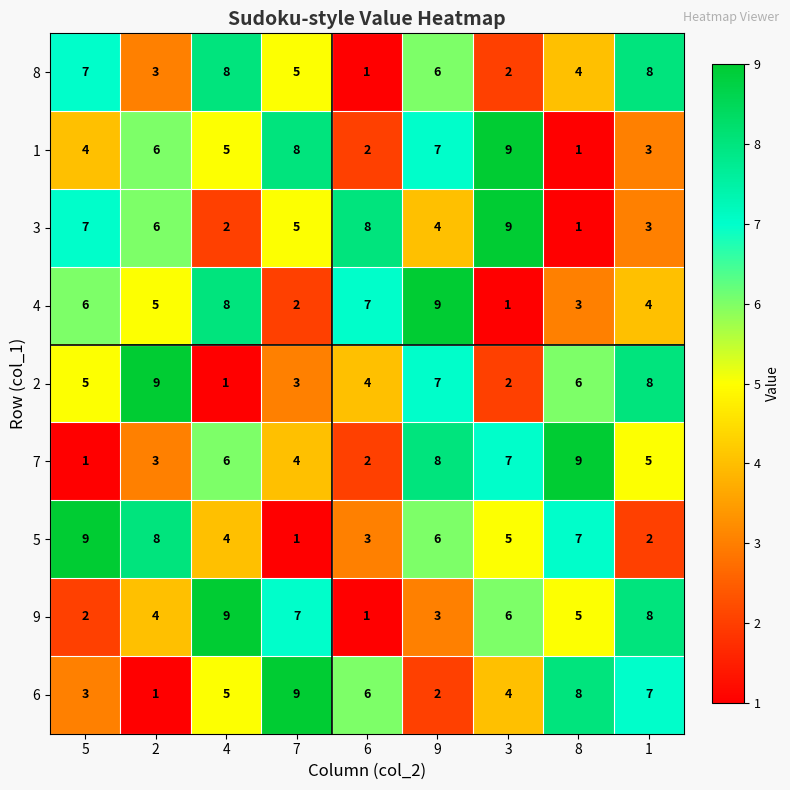

Between 4 and 6, which series saw the biggest shift?

9